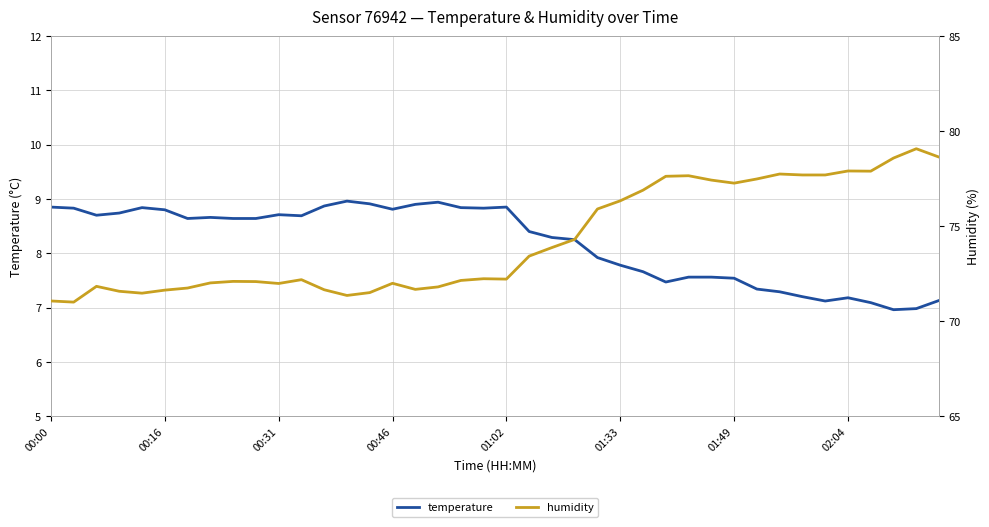

At which category is the sum across all series the highest?

38